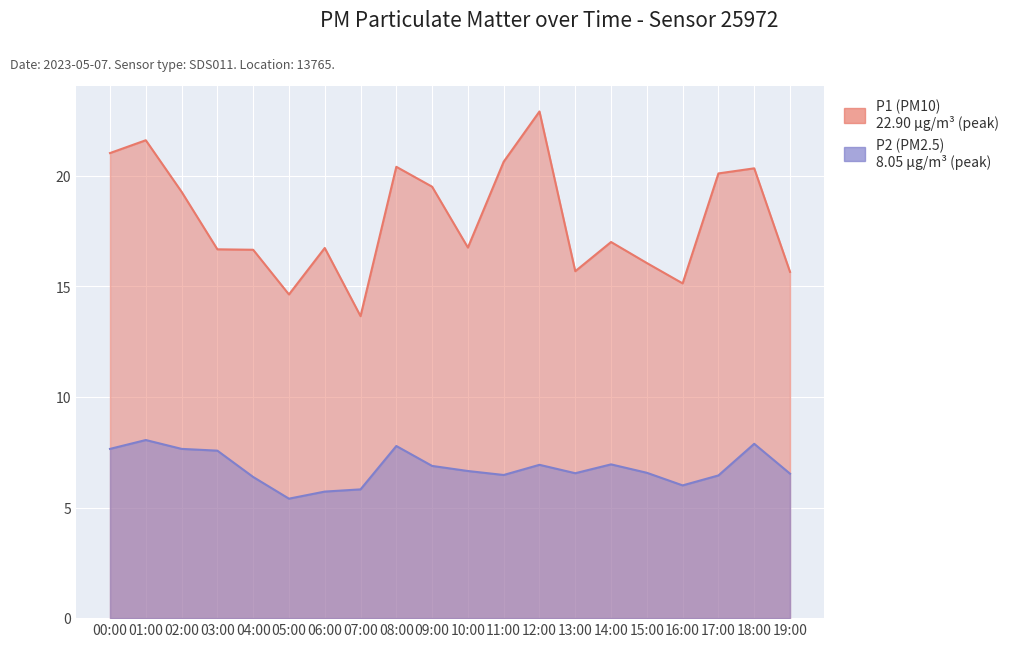

Reading left to right, what are all the values shown in this chart?

P1: 21.0	21.6	19.3	16.7	16.6	14.6	16.7	13.7	20.4	19.5	16.8	20.6	22.9	15.7	17.0	16.1	15.1	20.1	20.3	15.7
P2: 7.7	8.1	7.7	7.6	6.4	5.4	5.7	5.8	7.8	6.9	6.7	6.5	6.9	6.5	7.0	6.6	6.0	6.5	7.9	6.5